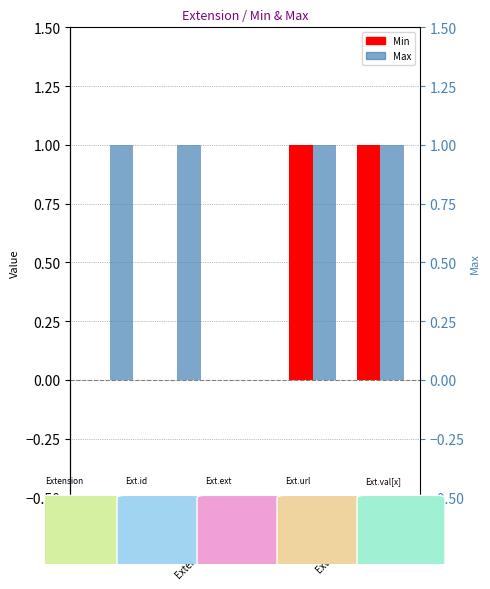

What are all the series names shown in the legend?

Min, Max